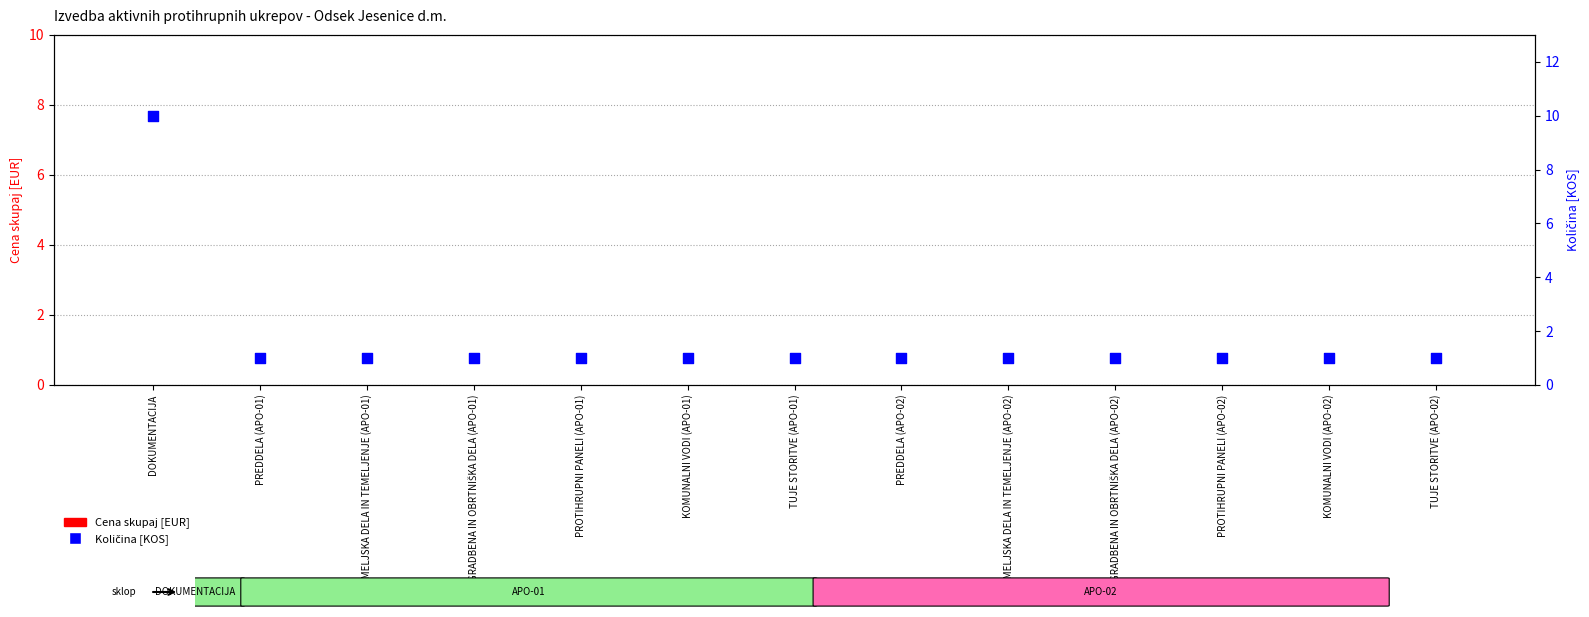

Which series reaches the maximum Y coordinate?

Količina [KOS]